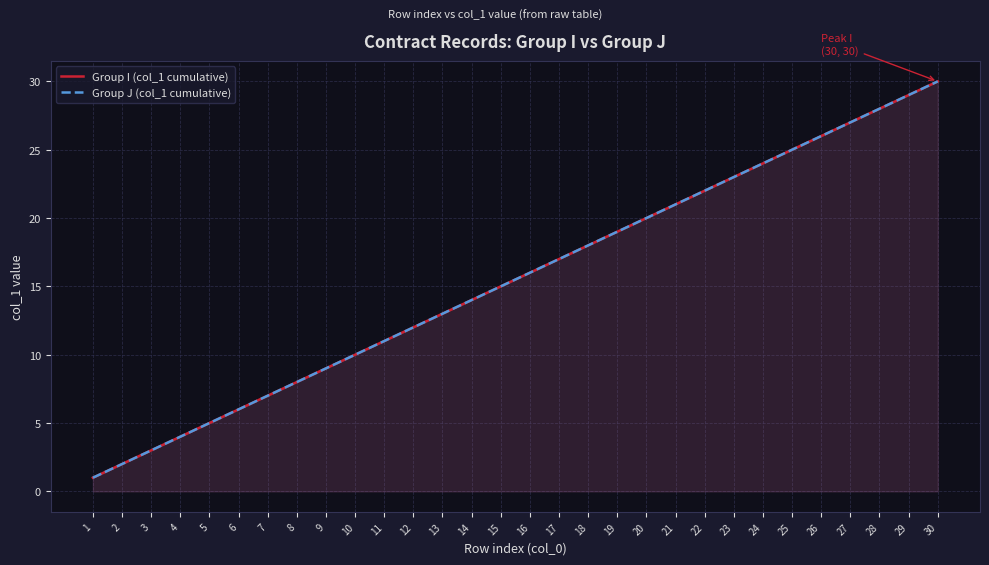

At which category is the sum across all series the highest?

30